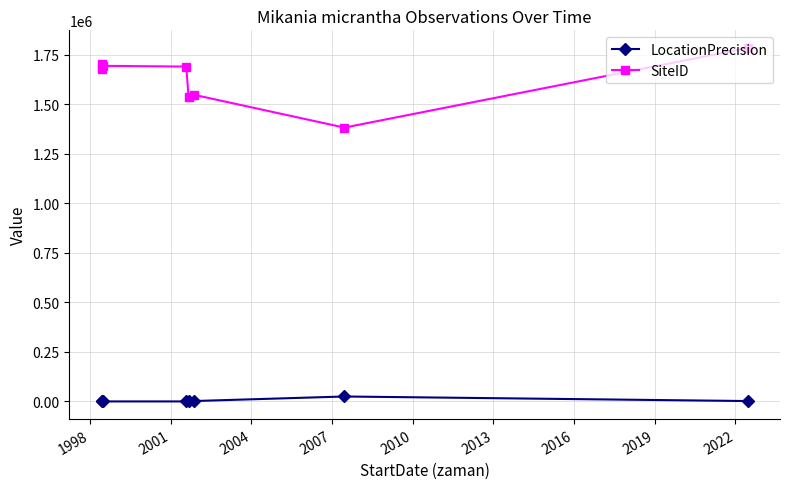

The value of LocationPrecision at 2004 is 53. True or false?

False